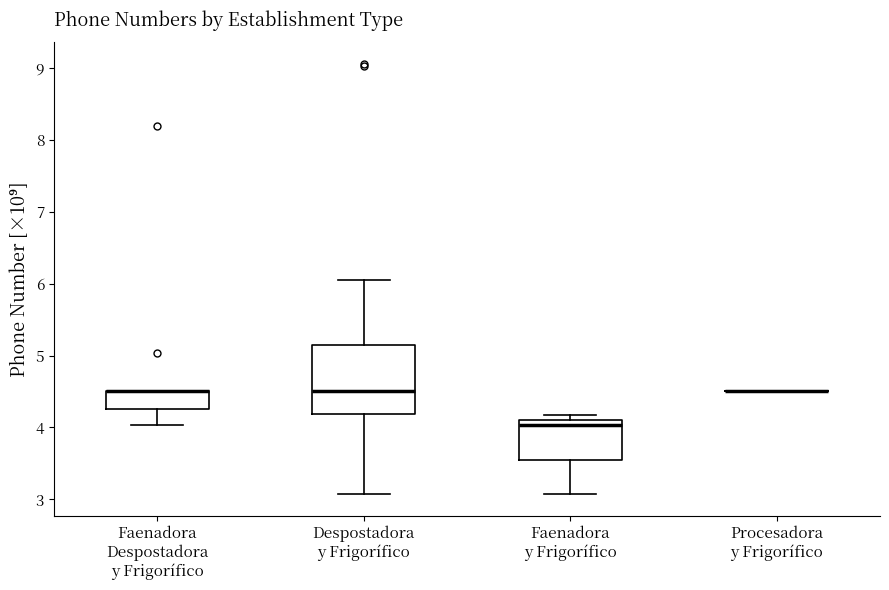

Comparing the boxes themselves (not the whiskers), which one is the tallest?

Despostadora y Frigorífico